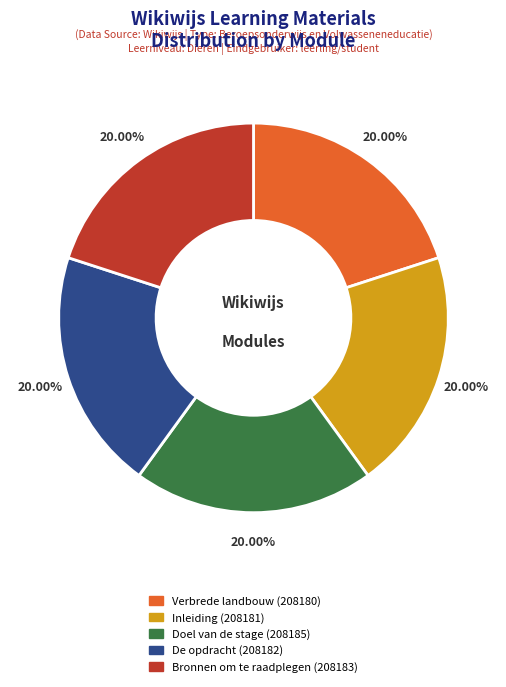

How many slices are in this pie chart?

5